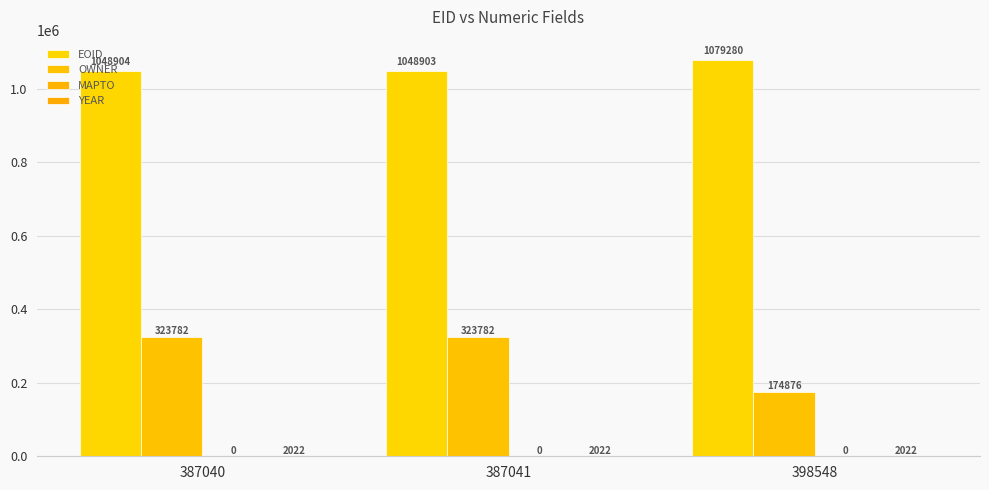

What is the maximum value shown in the chart?

1079280